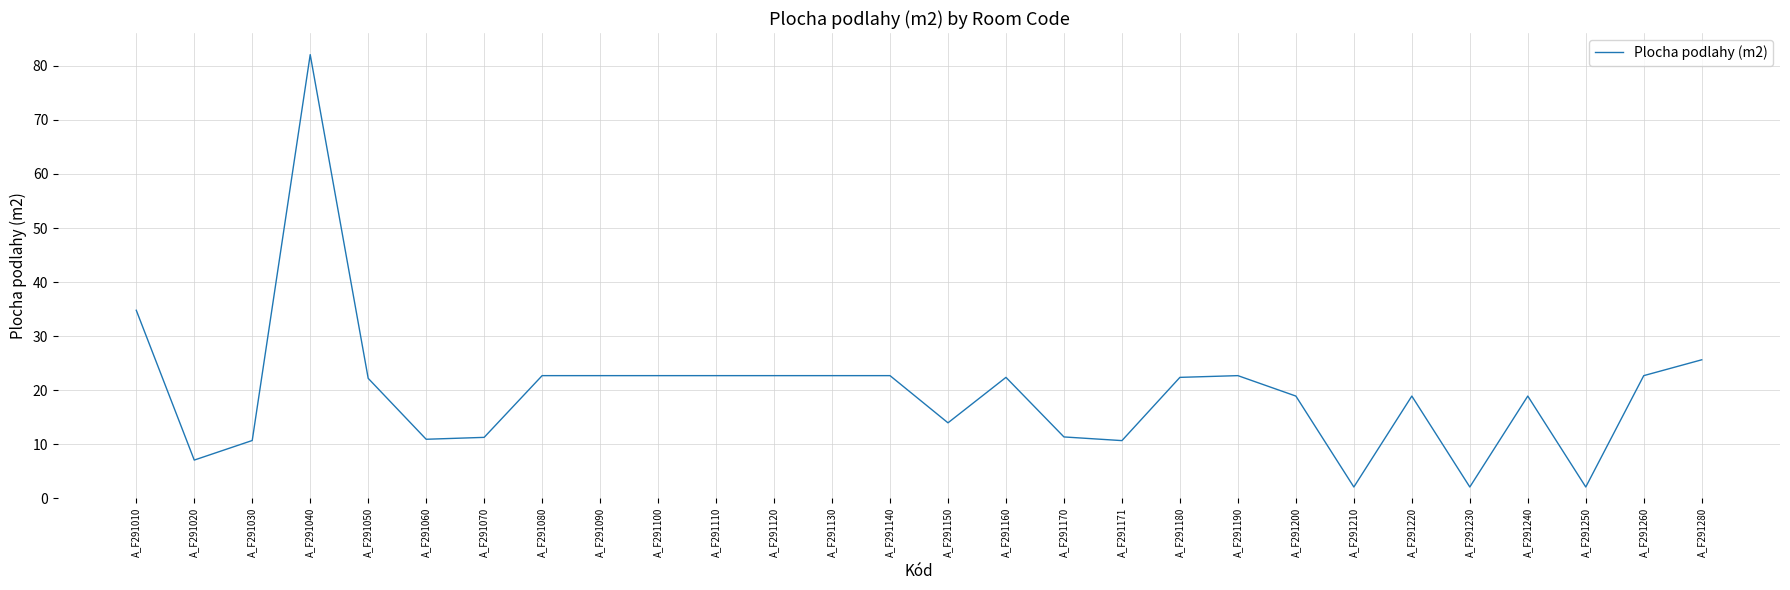

What is the smallest value displayed?

2.1